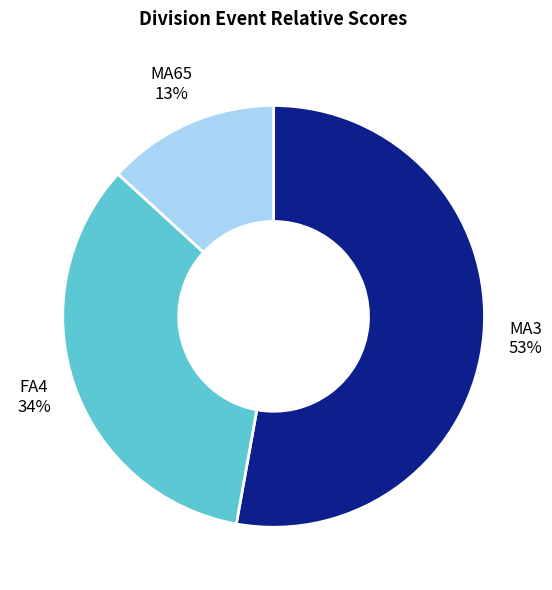

To the nearest percent, what is the difference between the largest and smallest slice percentages?

40%